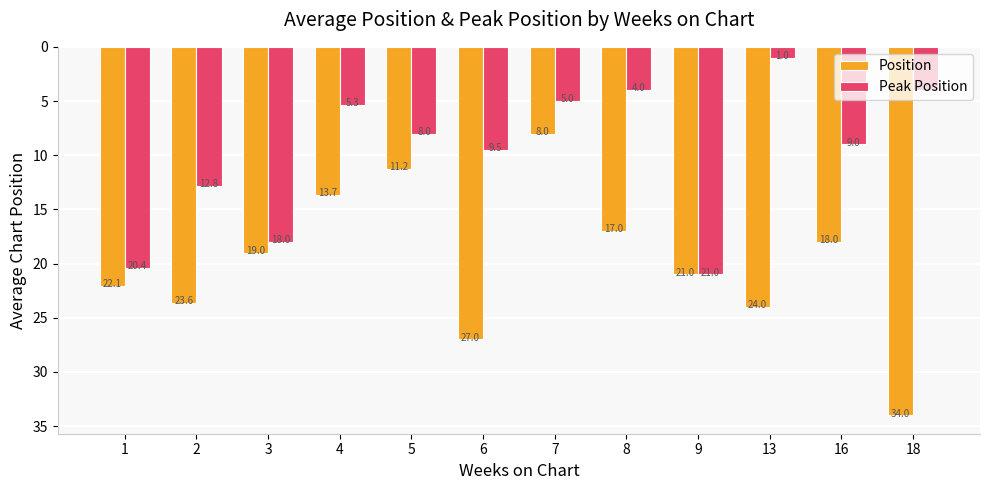

Which series has the largest range (max minus min)?

Position